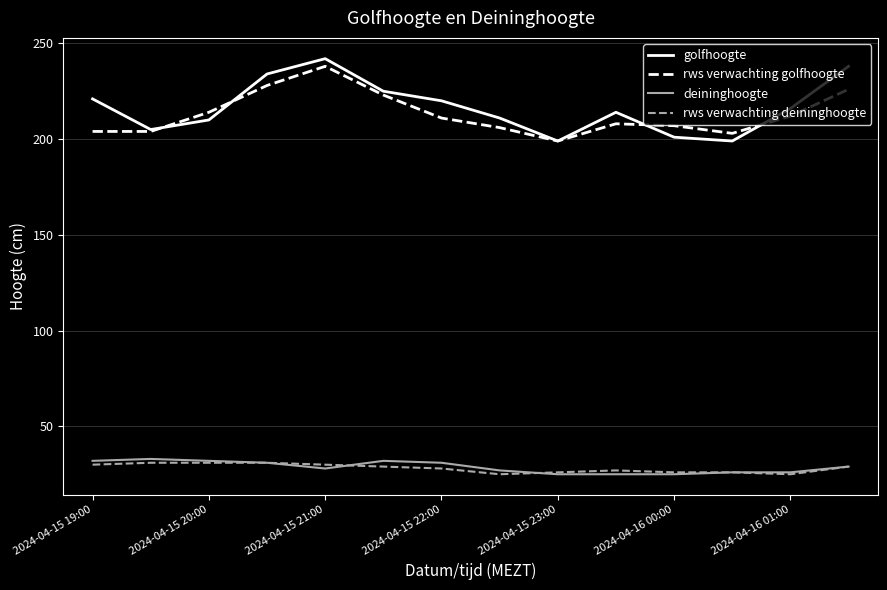

Rank the series by their maximum value, from highest to lowest.

golfhoogte, rws verwachting golfhoogte, deininghoogte, rws verwachting deininghoogte